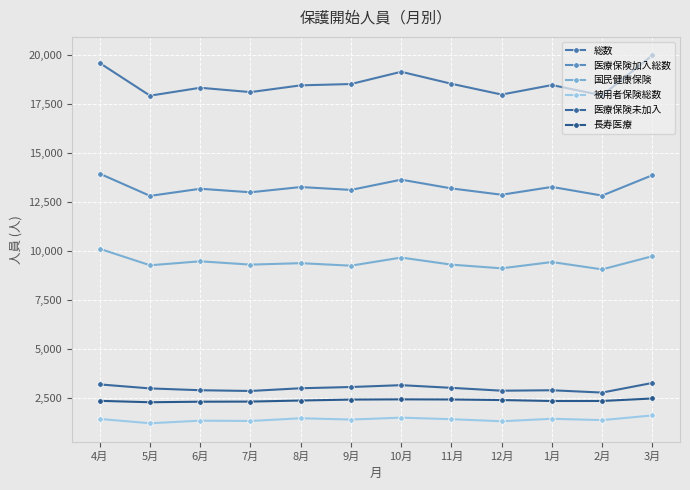

What is the smallest value displayed?

1232